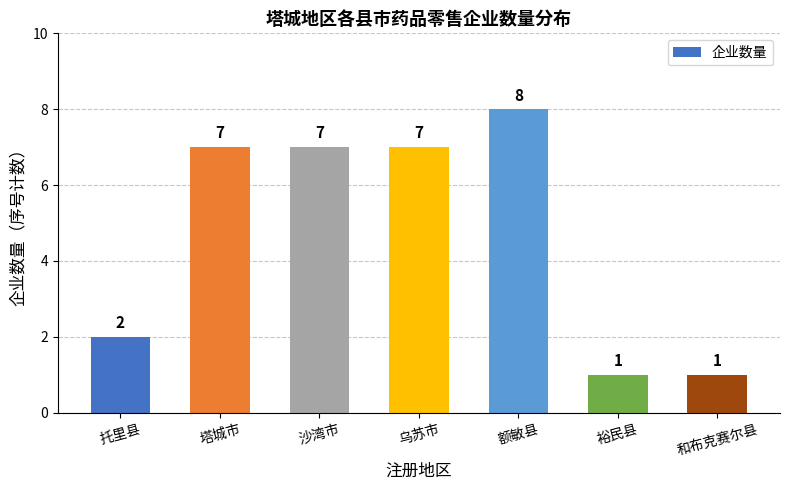

The chart shows a value of 1 at 裕民县. True or false?

True